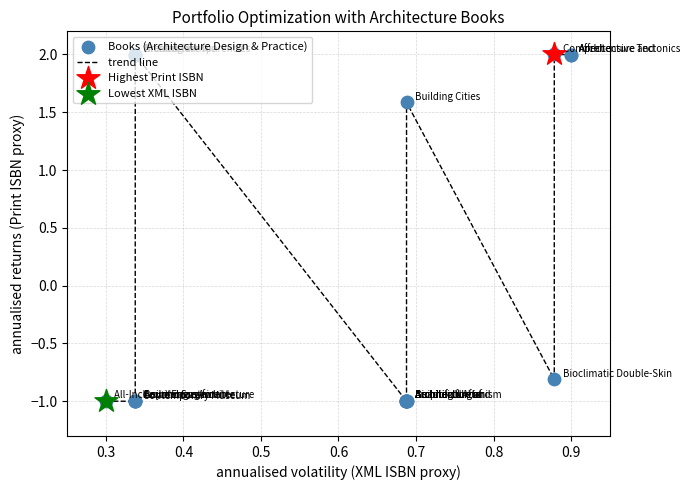

What is the difference between the maximum and minimum values?

3.0